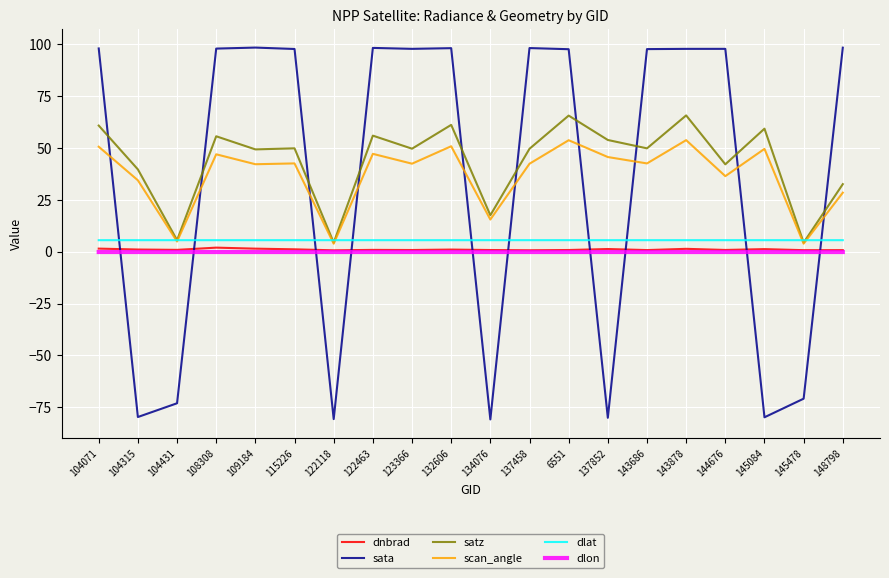

Which series has the largest total across all categories?

satz